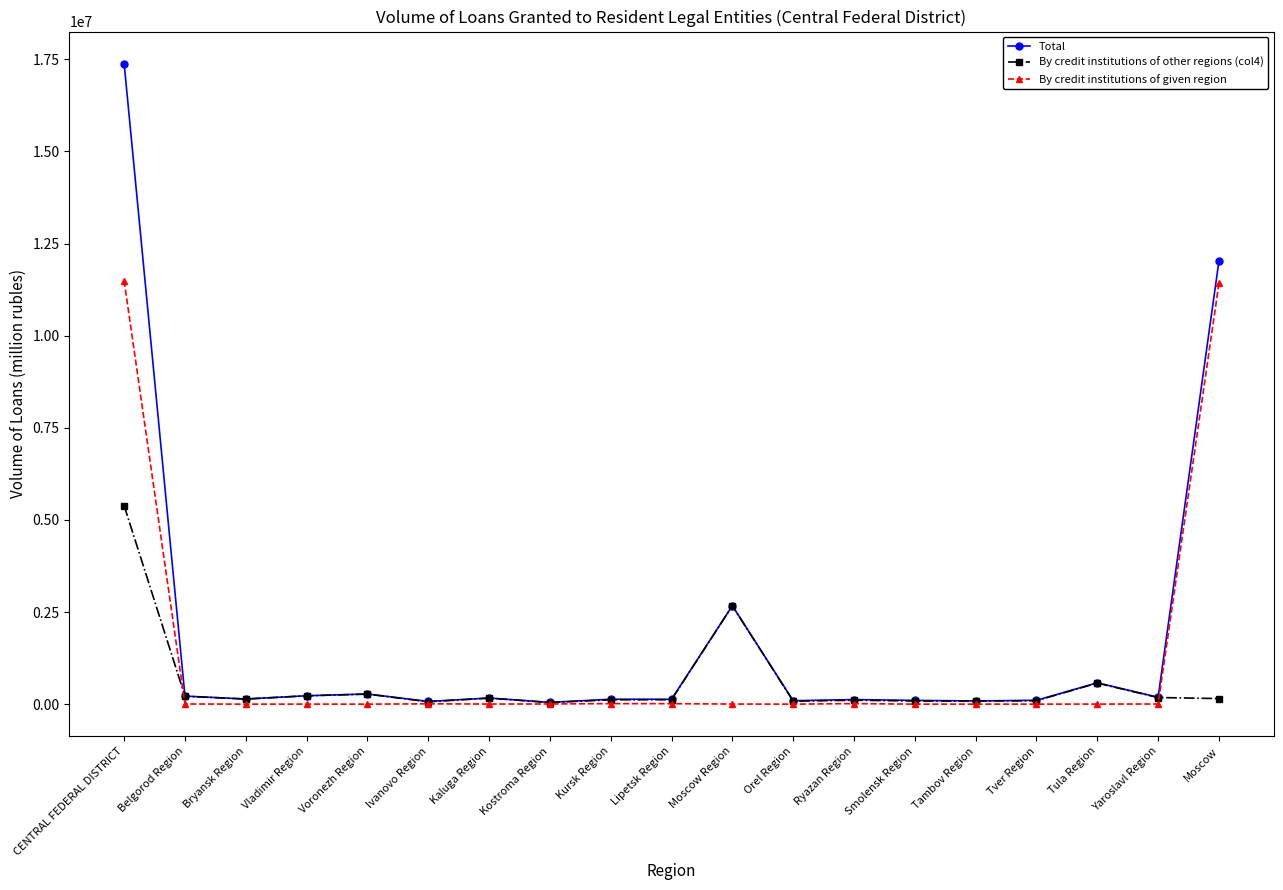

True or false: By credit institutions of given region has more than 0 interior local peaks.

True